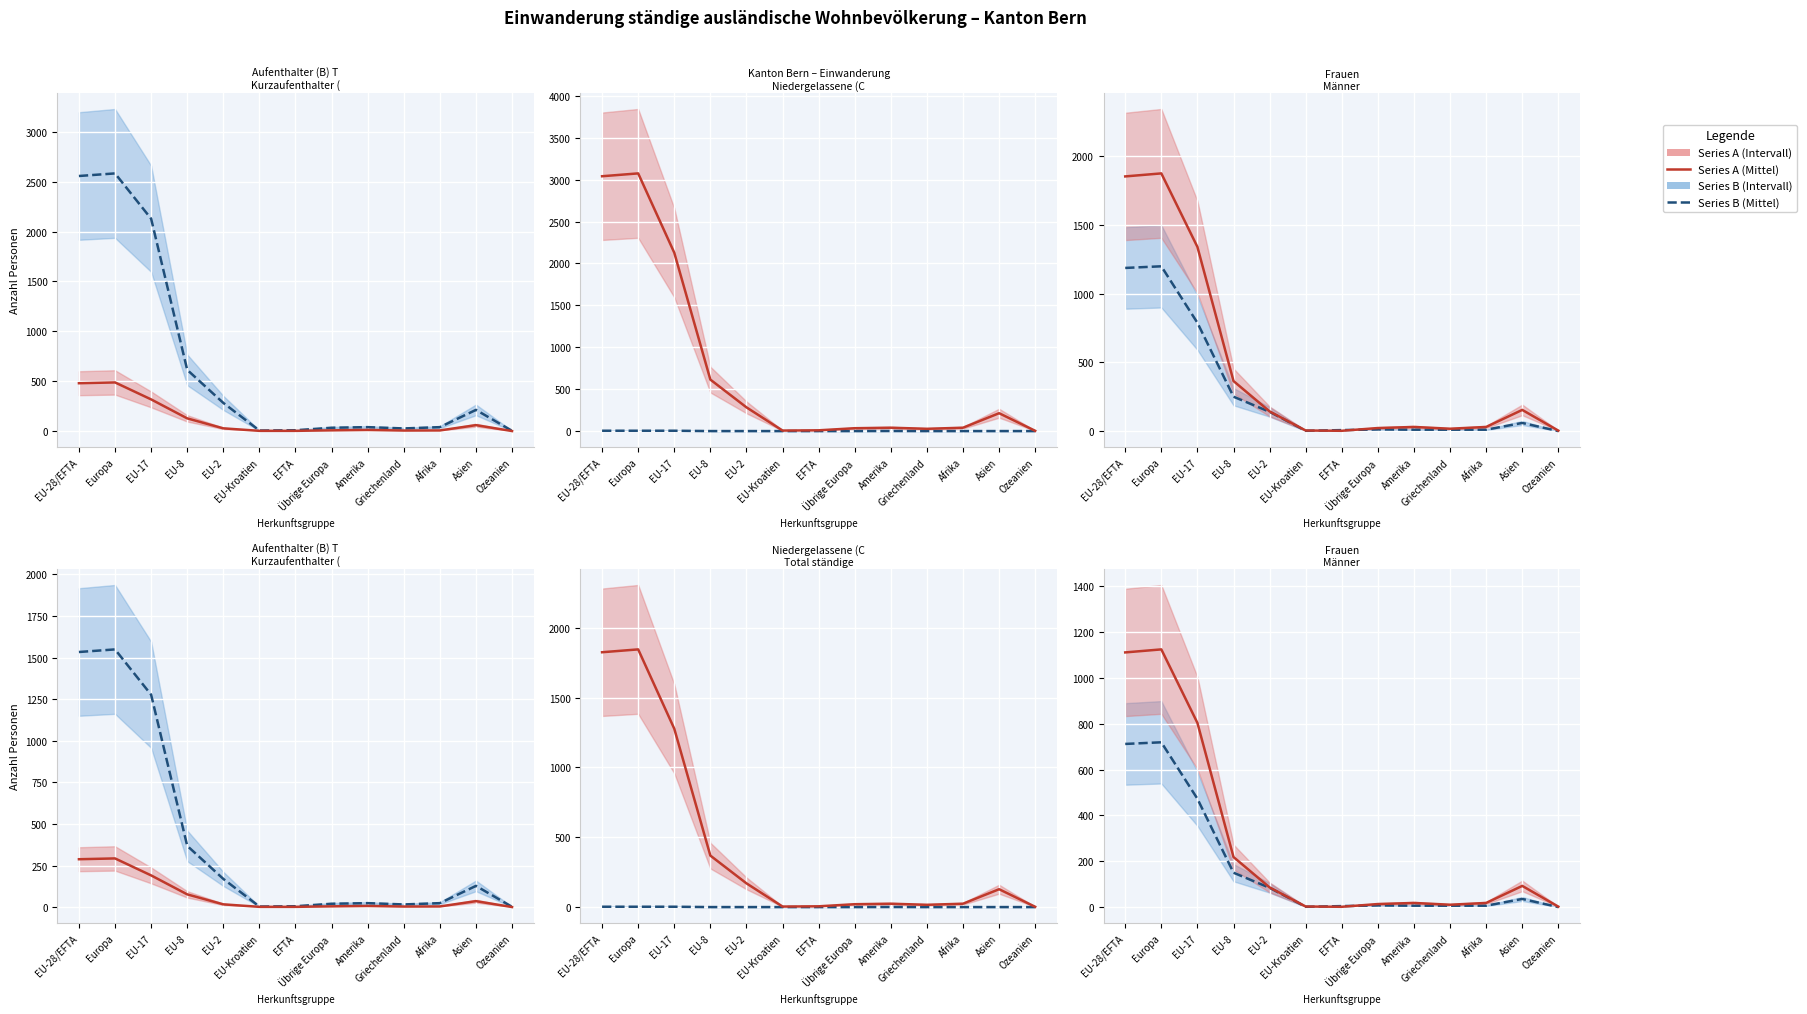

What is the difference between the maximum and minimum values in the Aufenthalter (B) Total (Mittel) series?

1547.4